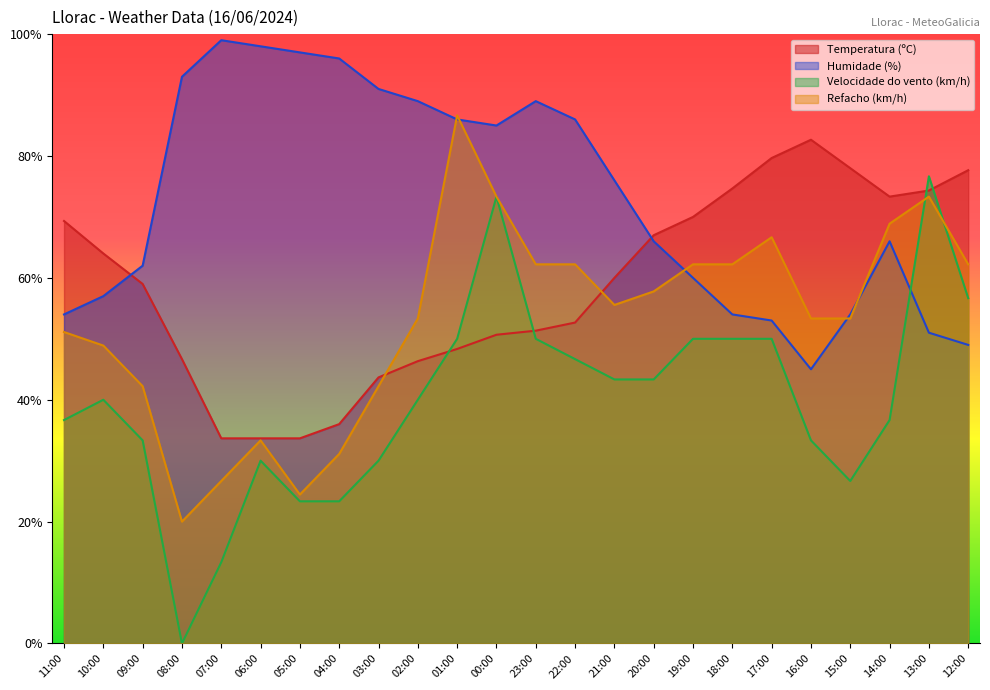

What position from the left is 03:00?

9